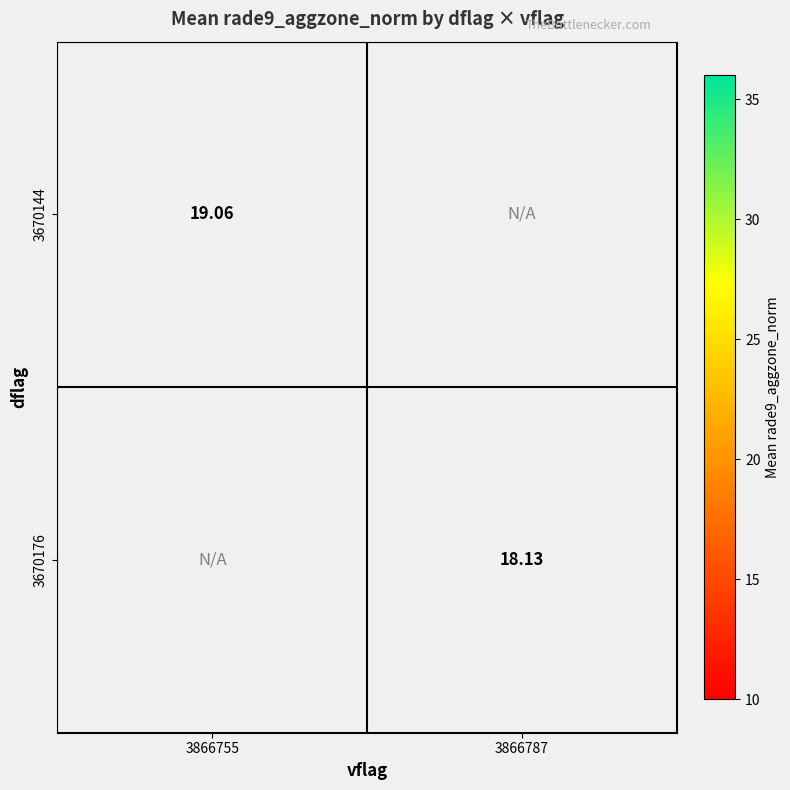

At how many categories does at least one series exceed 18?

2